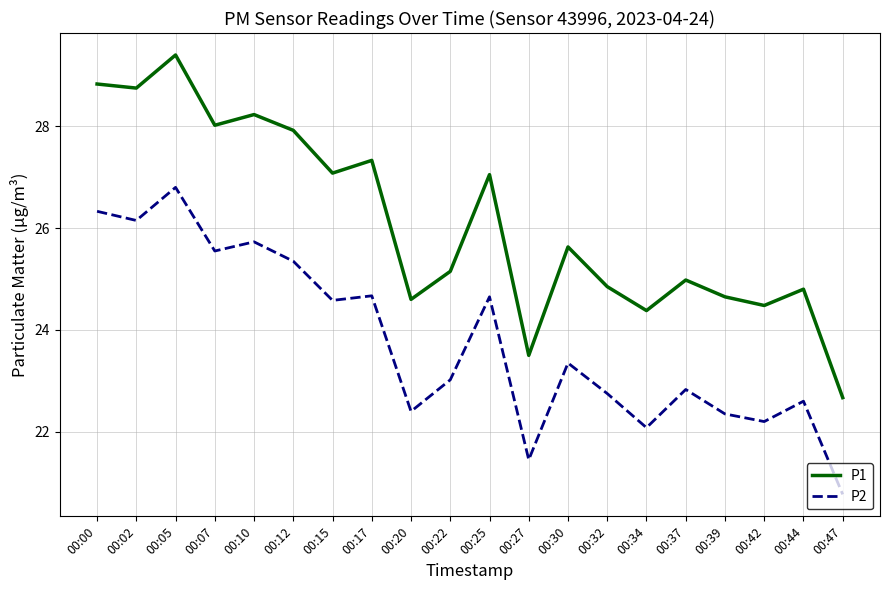

In P1, how many points are higher than both neighbors (excluding endpoints)?

7